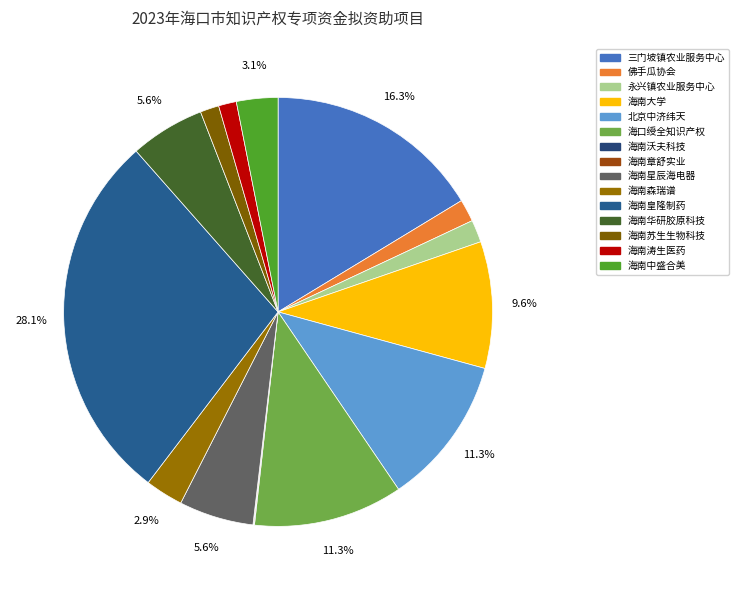

Which category has the biggest portion of the pie?

海南皇隆制药股份有限公司